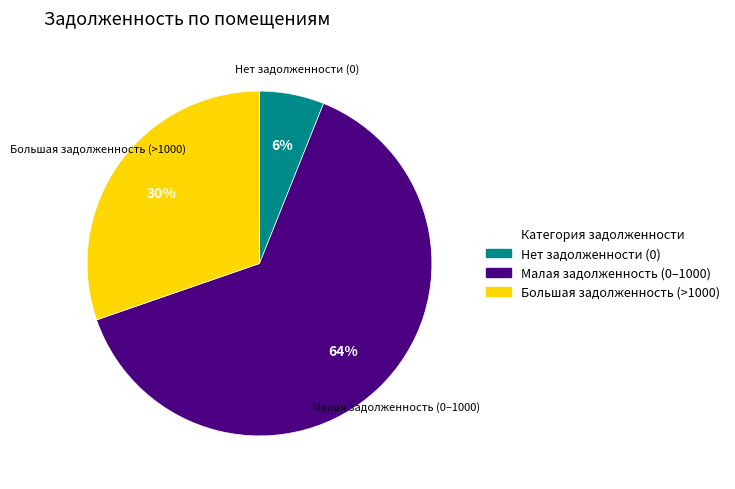

To the nearest percent, what is the average slice percentage?

33%